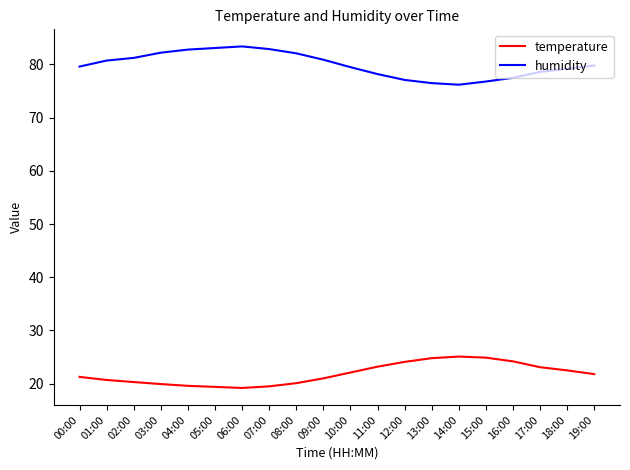

What is the total value across all series at 05:00?

102.5